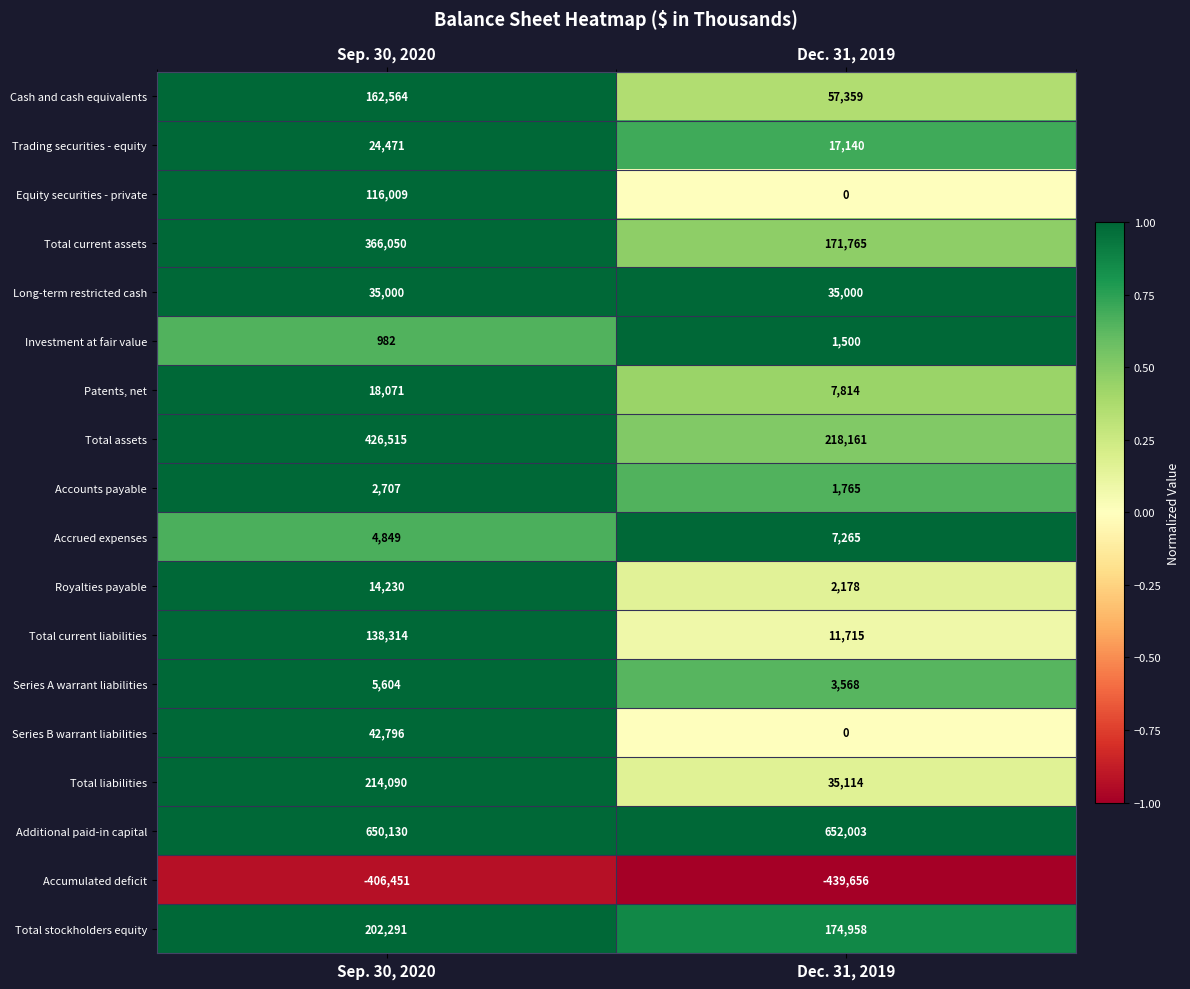

What is the sum of all Trading securities - equity values?

41611